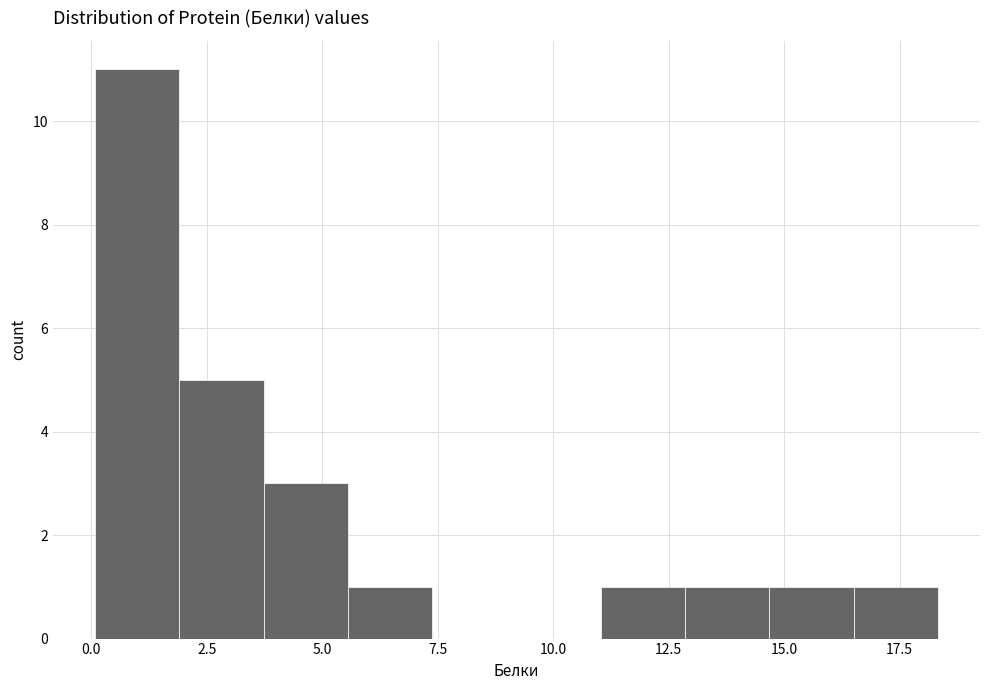

Read against the x-axis, roughly where is the centre of the tallest bar?

1.0